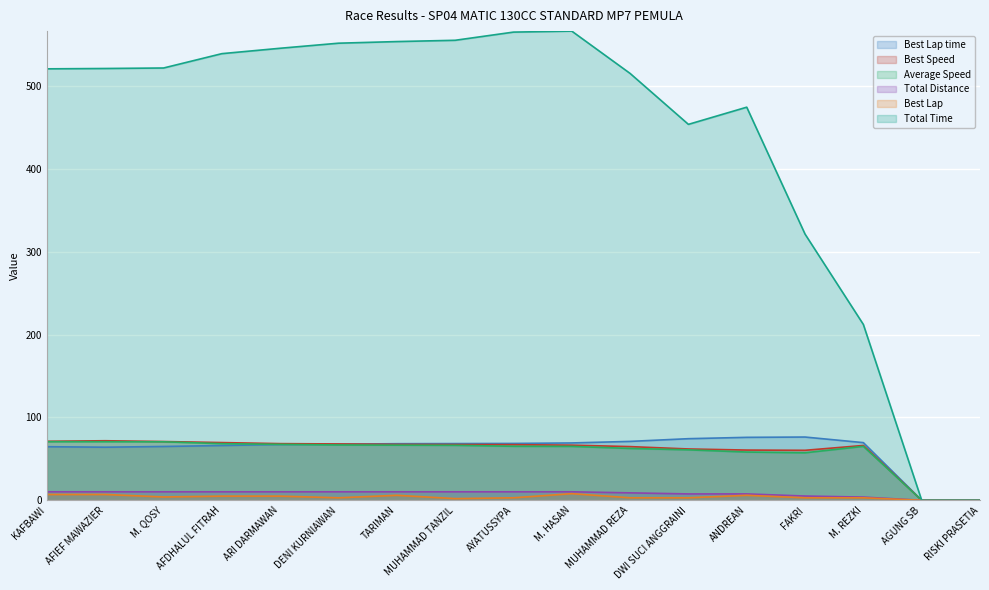

At which category does Best Speed reach its first local peak?

AFIEF MAWAZIER